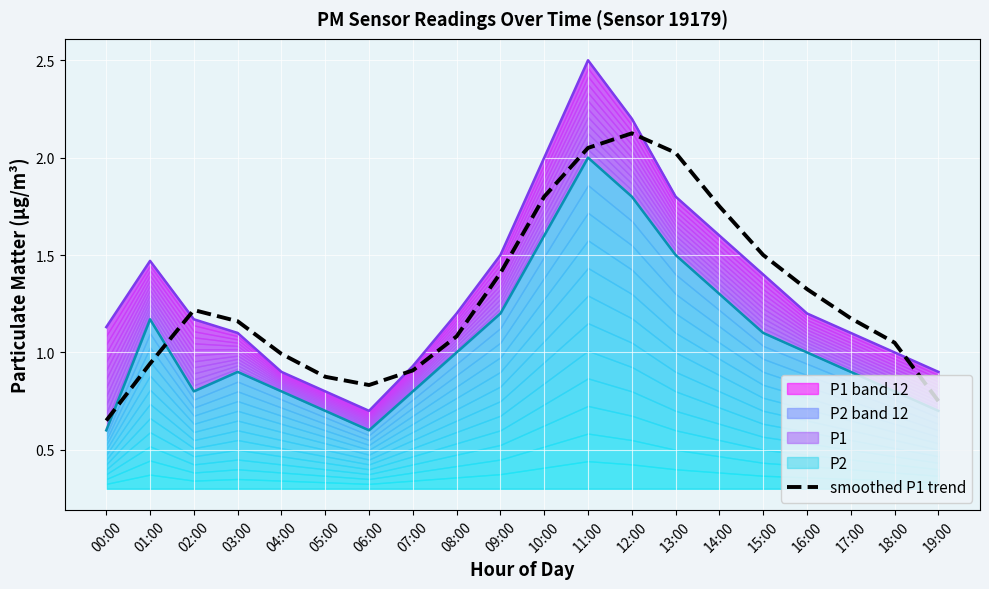

How many data points does each series have?

20